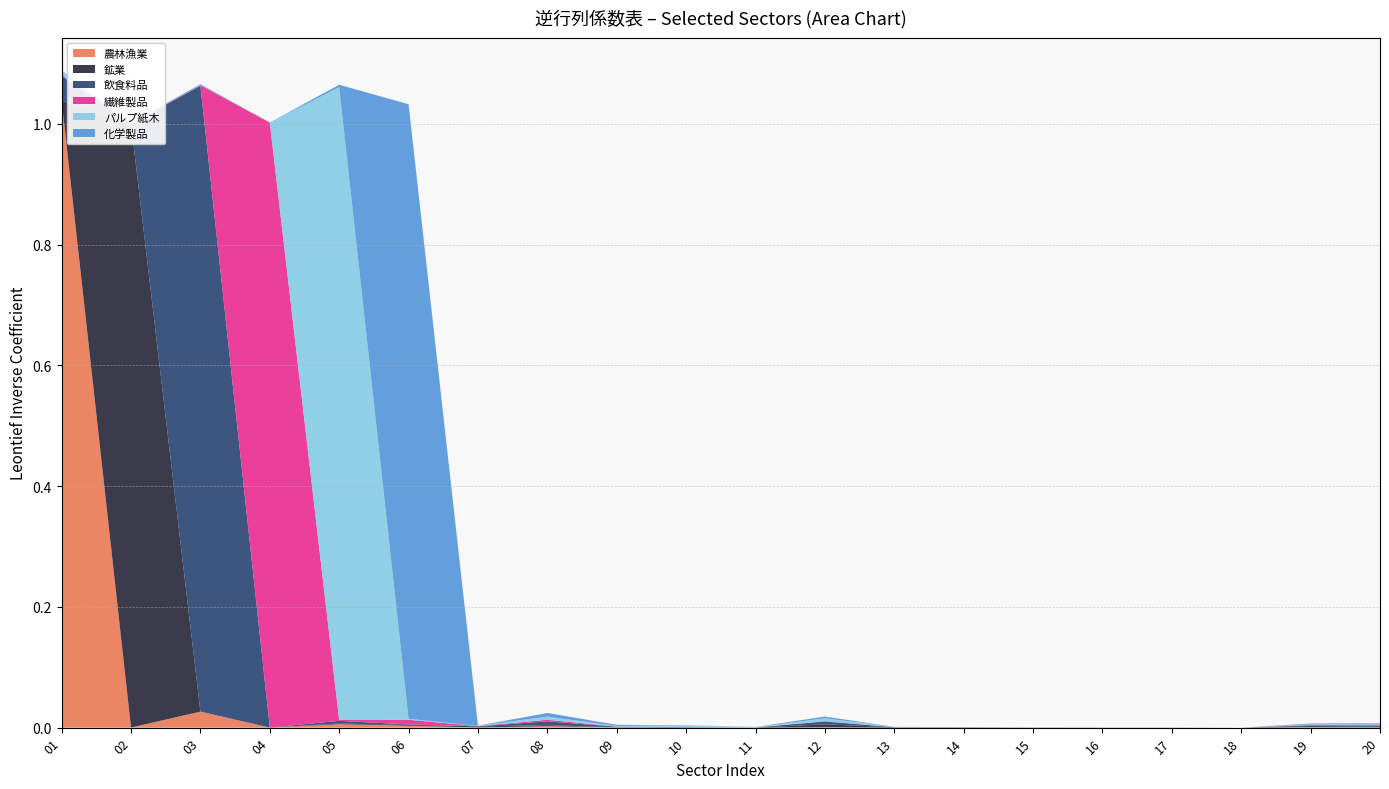

Is the value of 農林漁業 at 18 greater than the value of 化学製品 at 10?

No